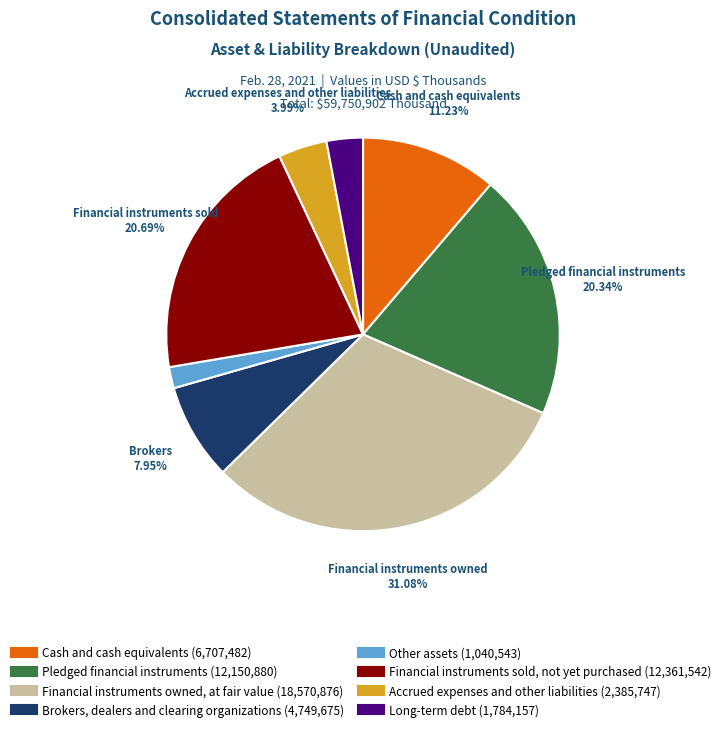

Is the sum of Long-term debt and Cash and cash equivalents greater than half?

No